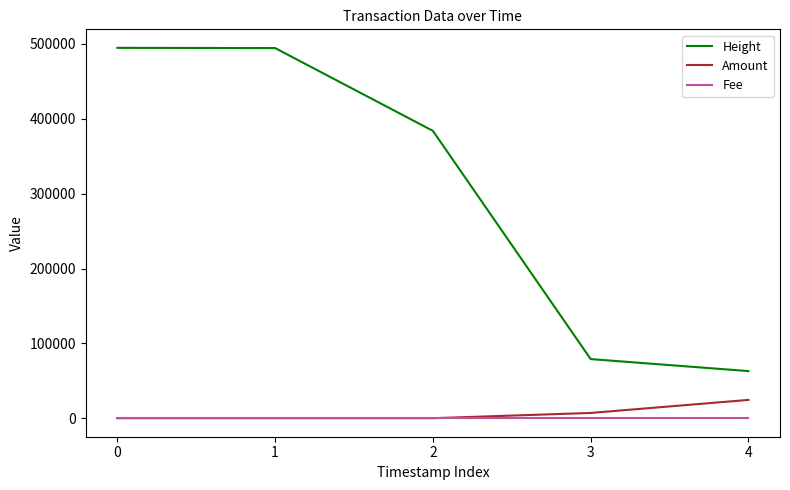

True or false: Height and Amount cross at least once.

False